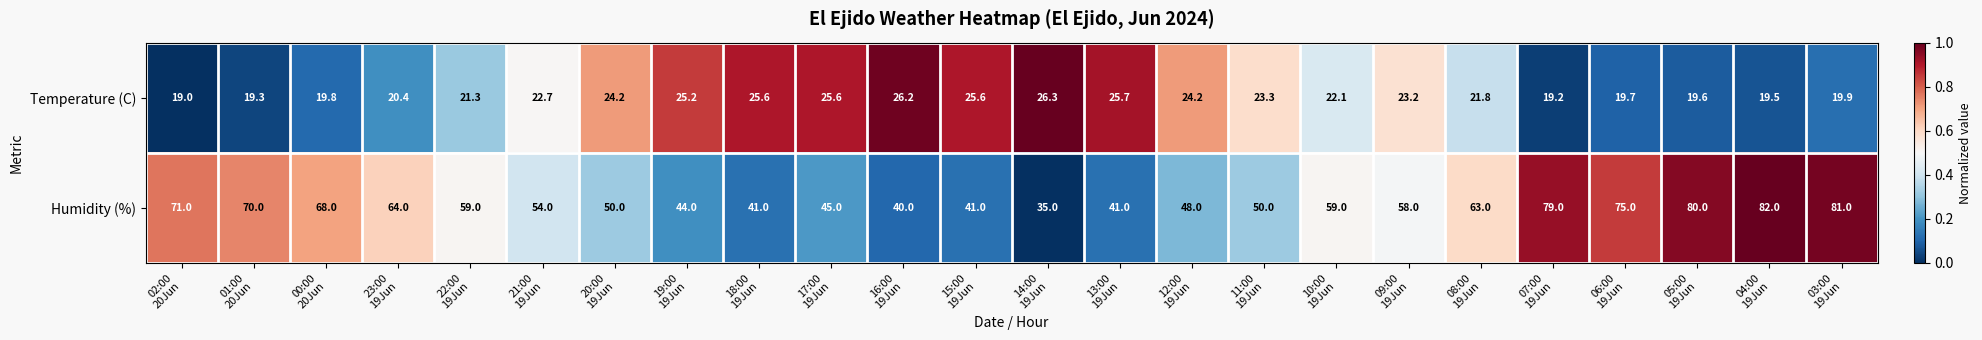

At how many categories does at least one series exceed 67?

8